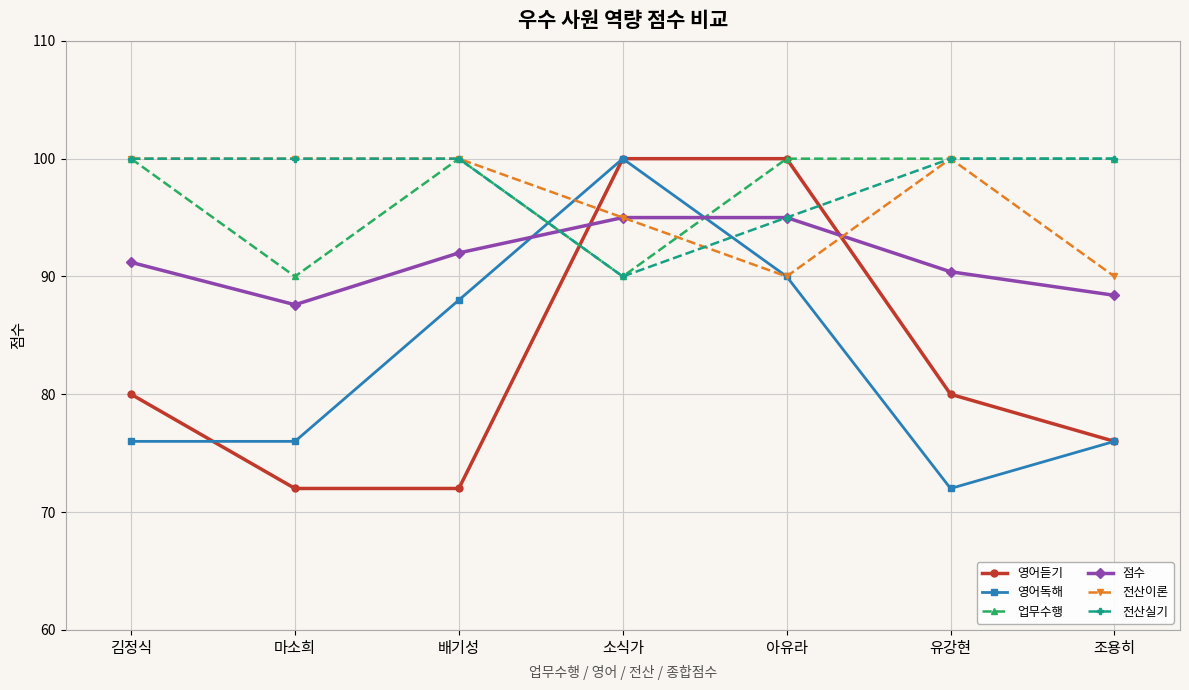

The value of 업무수행 at 아유라 is 100.0. True or false?

True